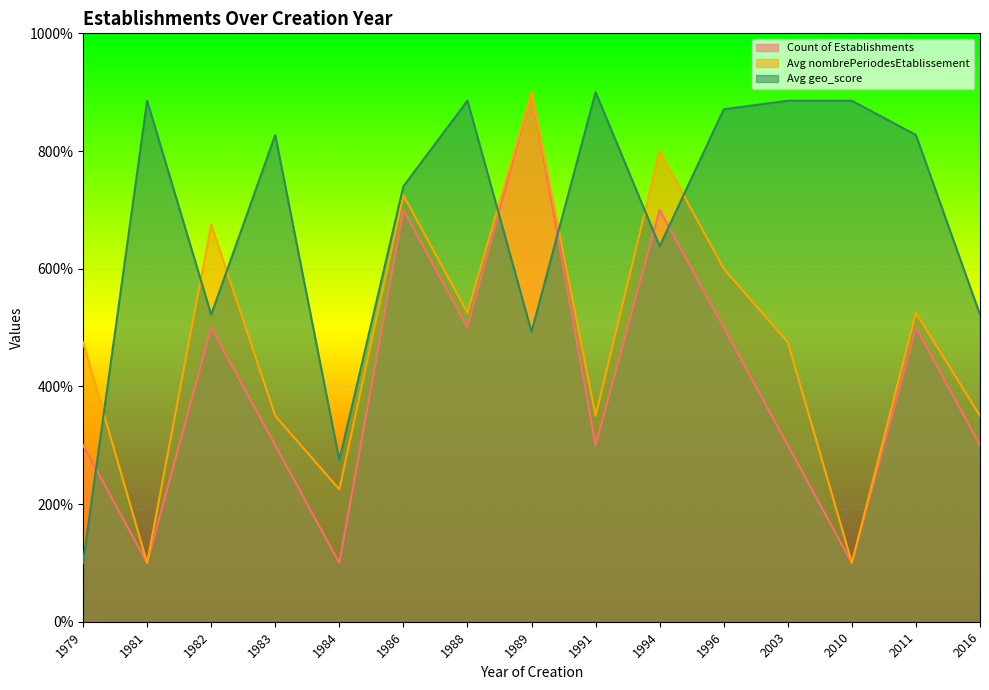

At which label is Avg geo_score closest to 5?

1989